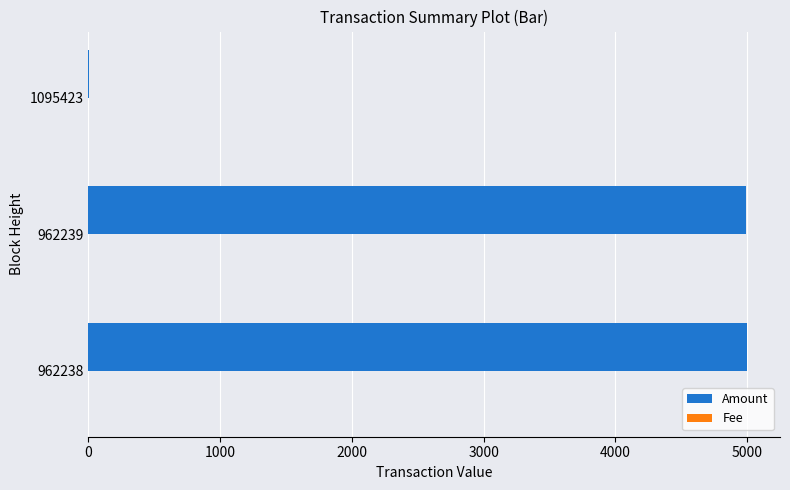

What is the maximum value shown in the chart?

5000.0